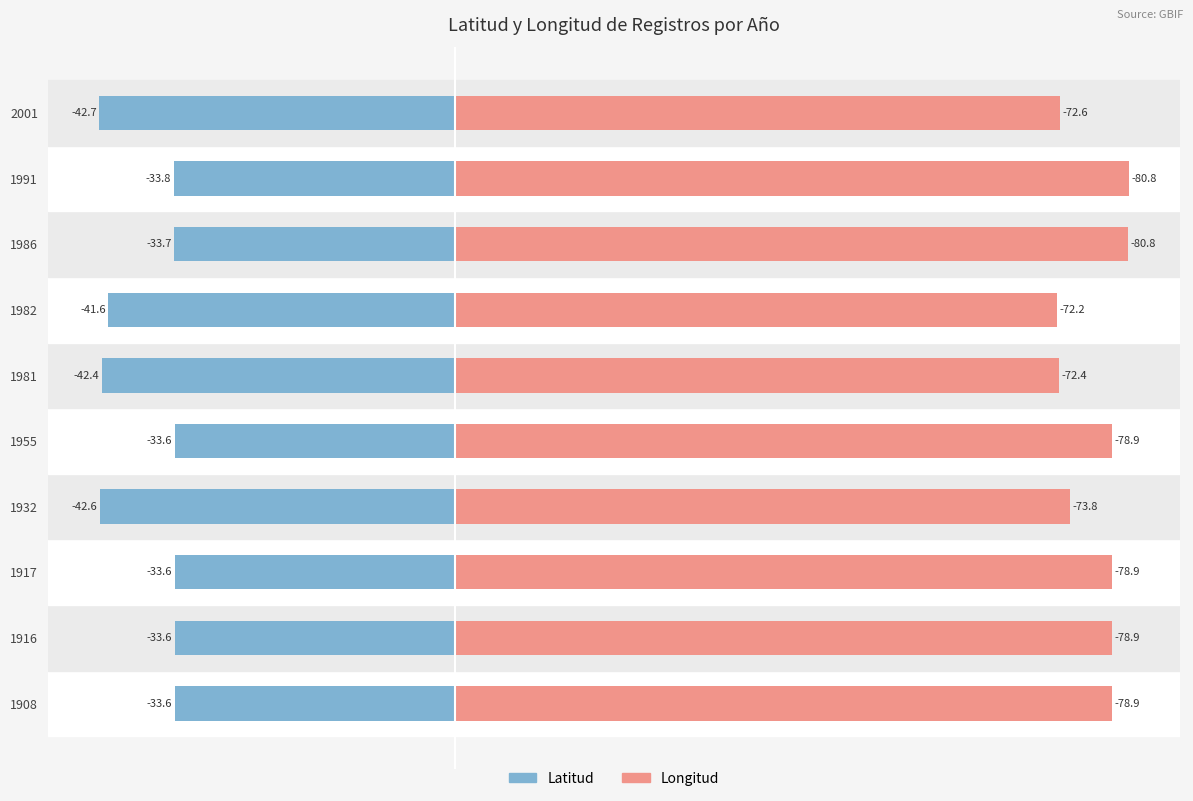

What is the average value of the Latitud series?

-37.1